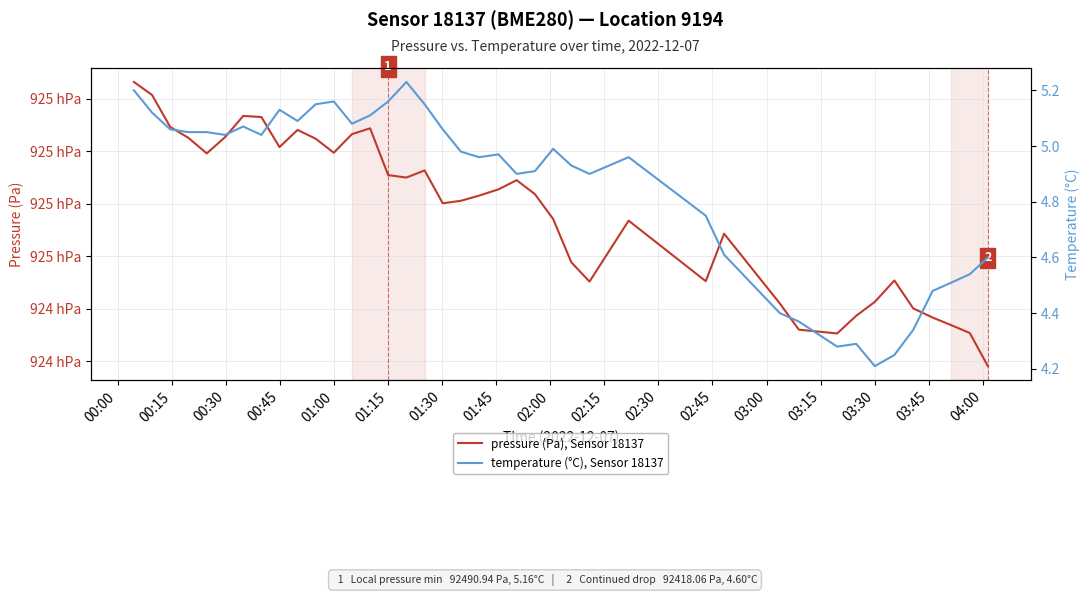

Which has a higher value, 03:45 or 00:30?

00:30